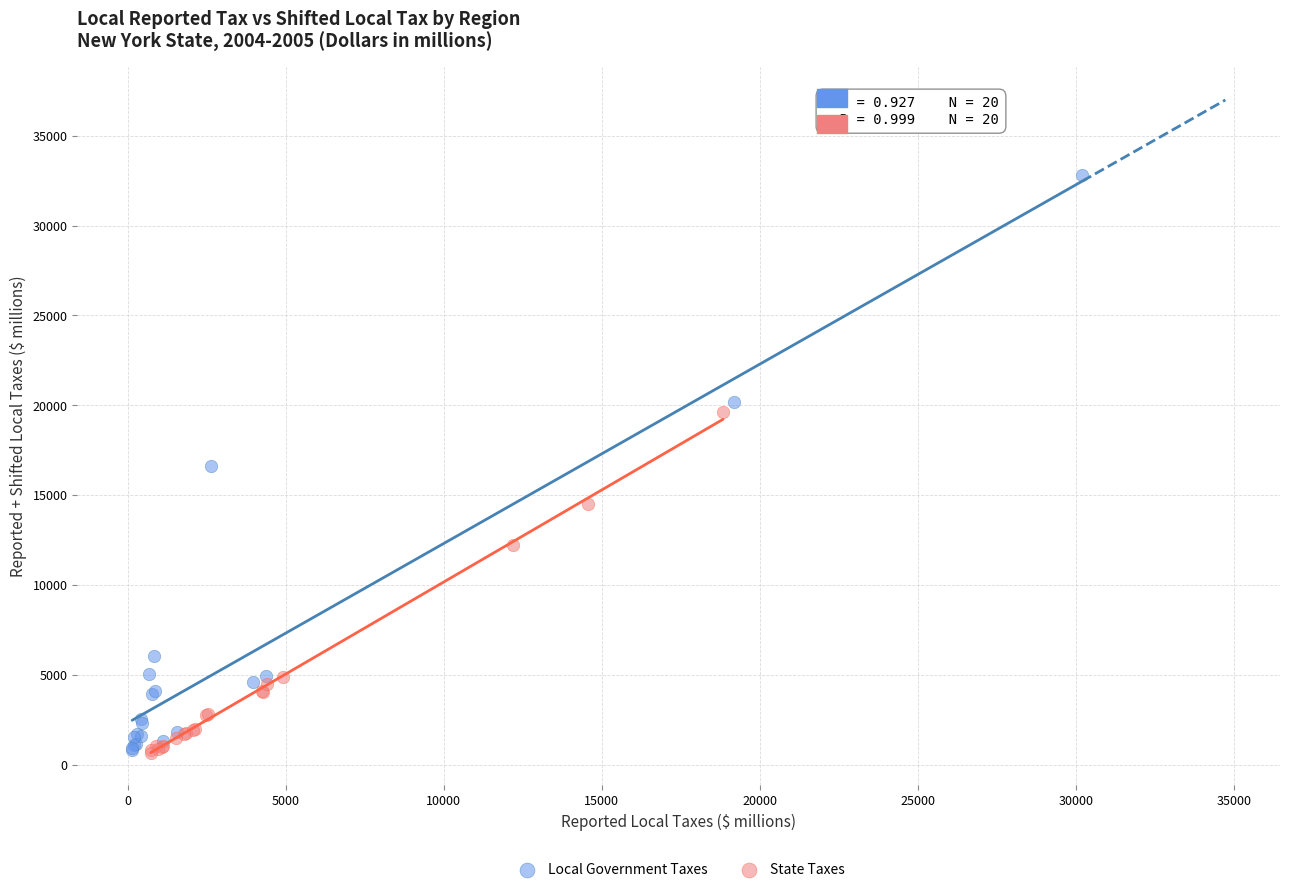

Which series contains the highest Y value?

Local Government Taxes